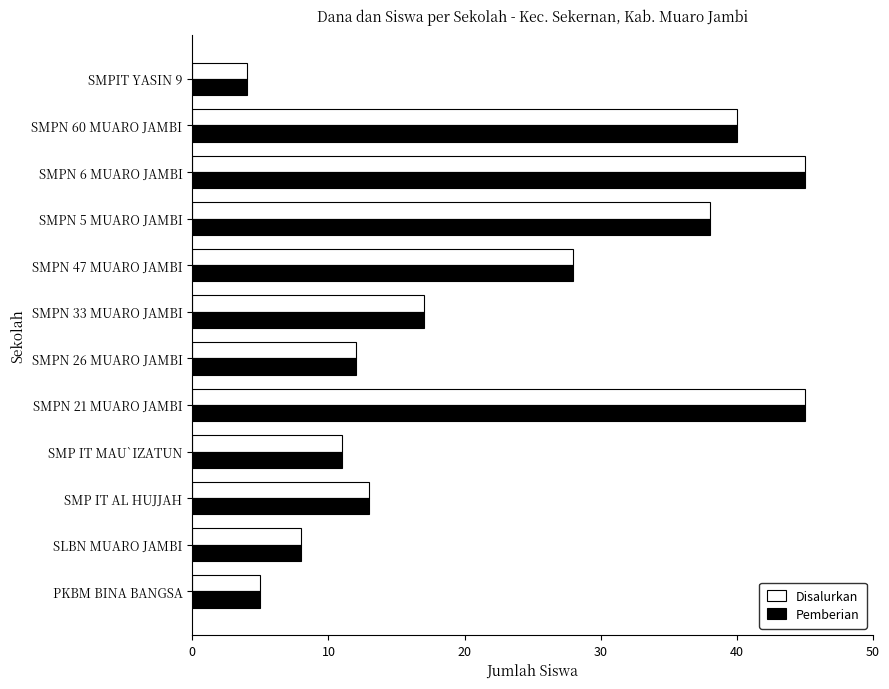

At how many categories does at least one series exceed 36?

4